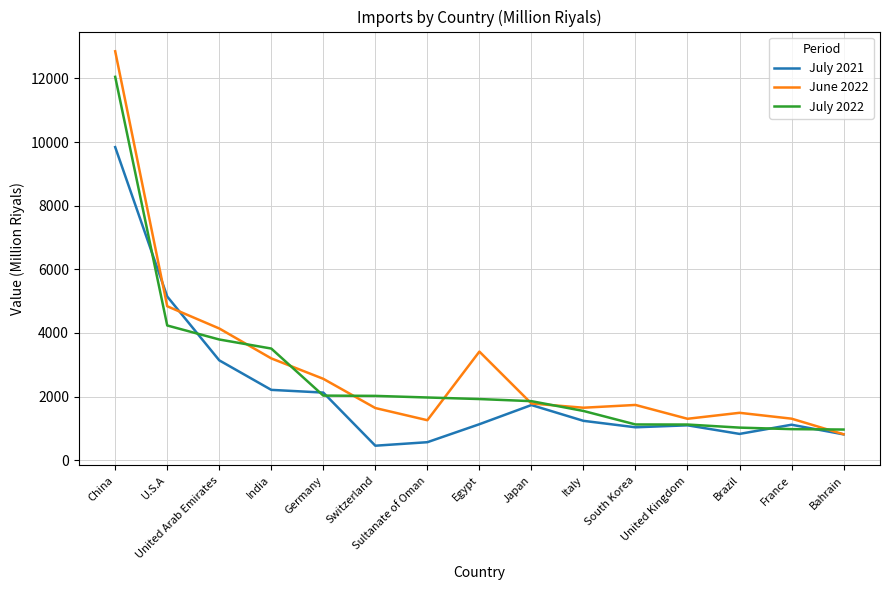

Where do July 2021 and June 2022 first cross each other?

China and U.S.A